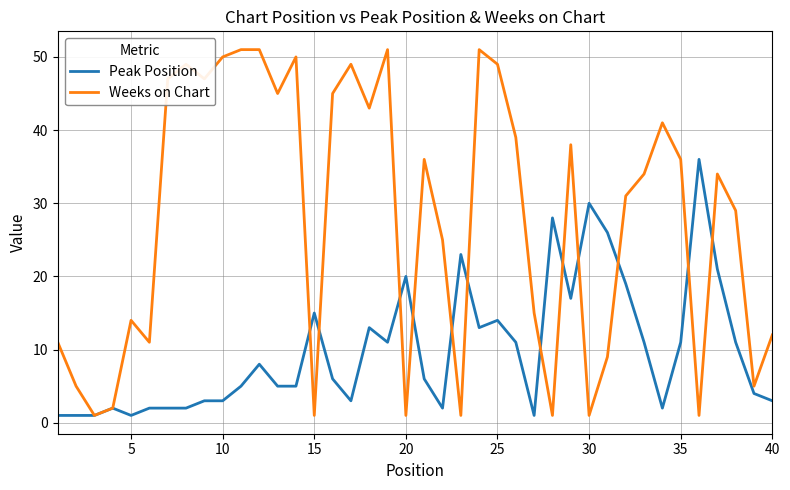

Rank the series by their maximum value, from lowest to highest.

Peak Position, Weeks on Chart